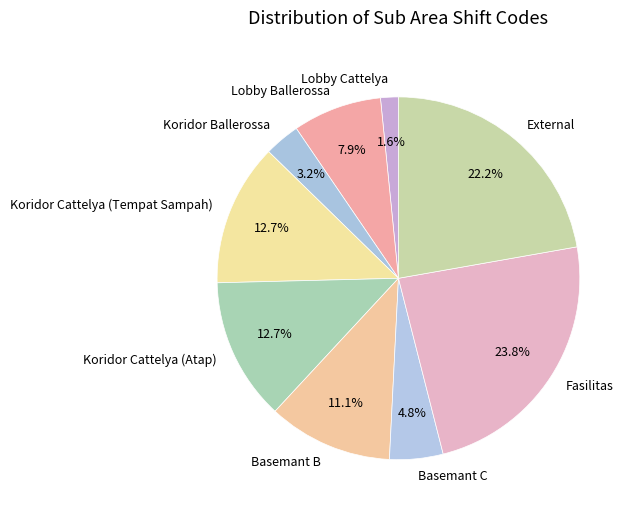

How many segments does this pie chart have?

9